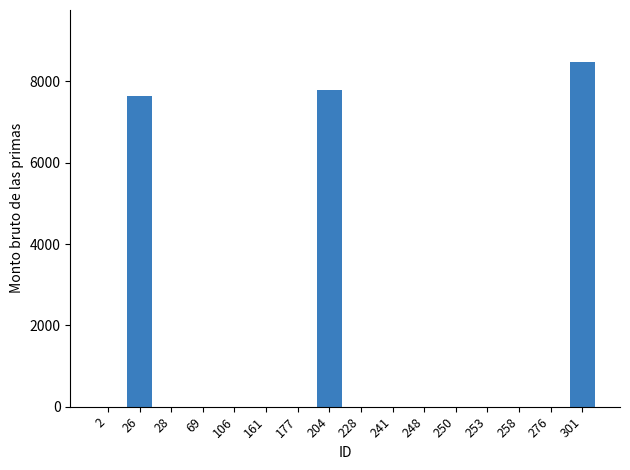

Are the bars grouped side by side (vs. stacked)?

No